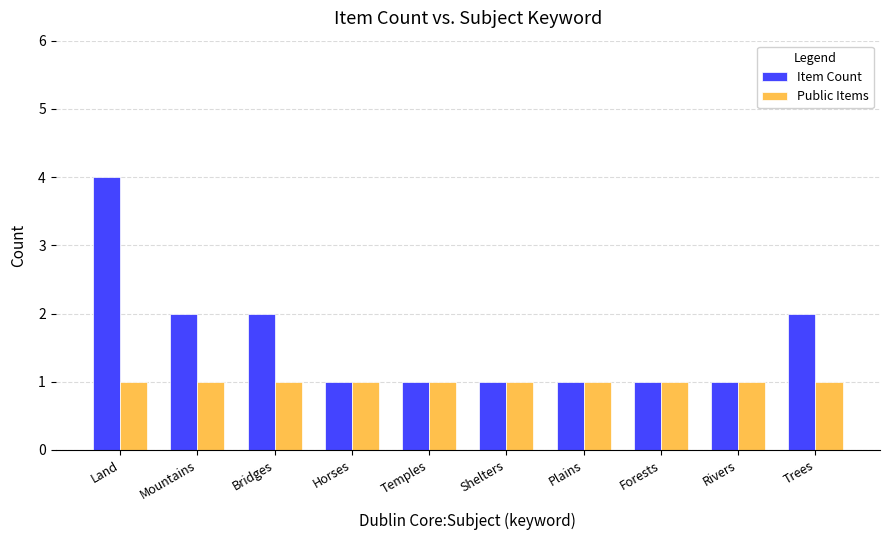

How many distinct data groups are displayed?

2